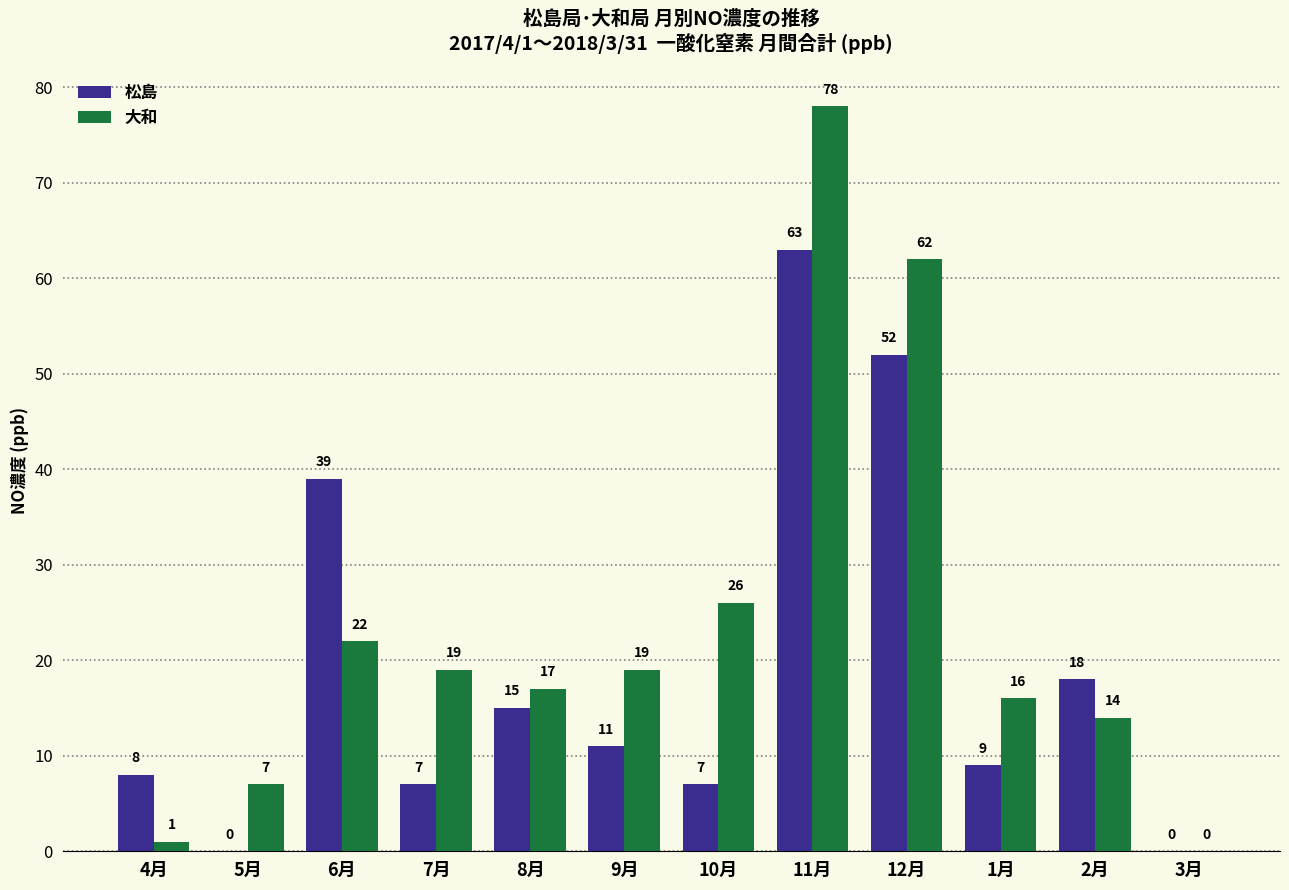

How many positive values does the 松島 series have?

10